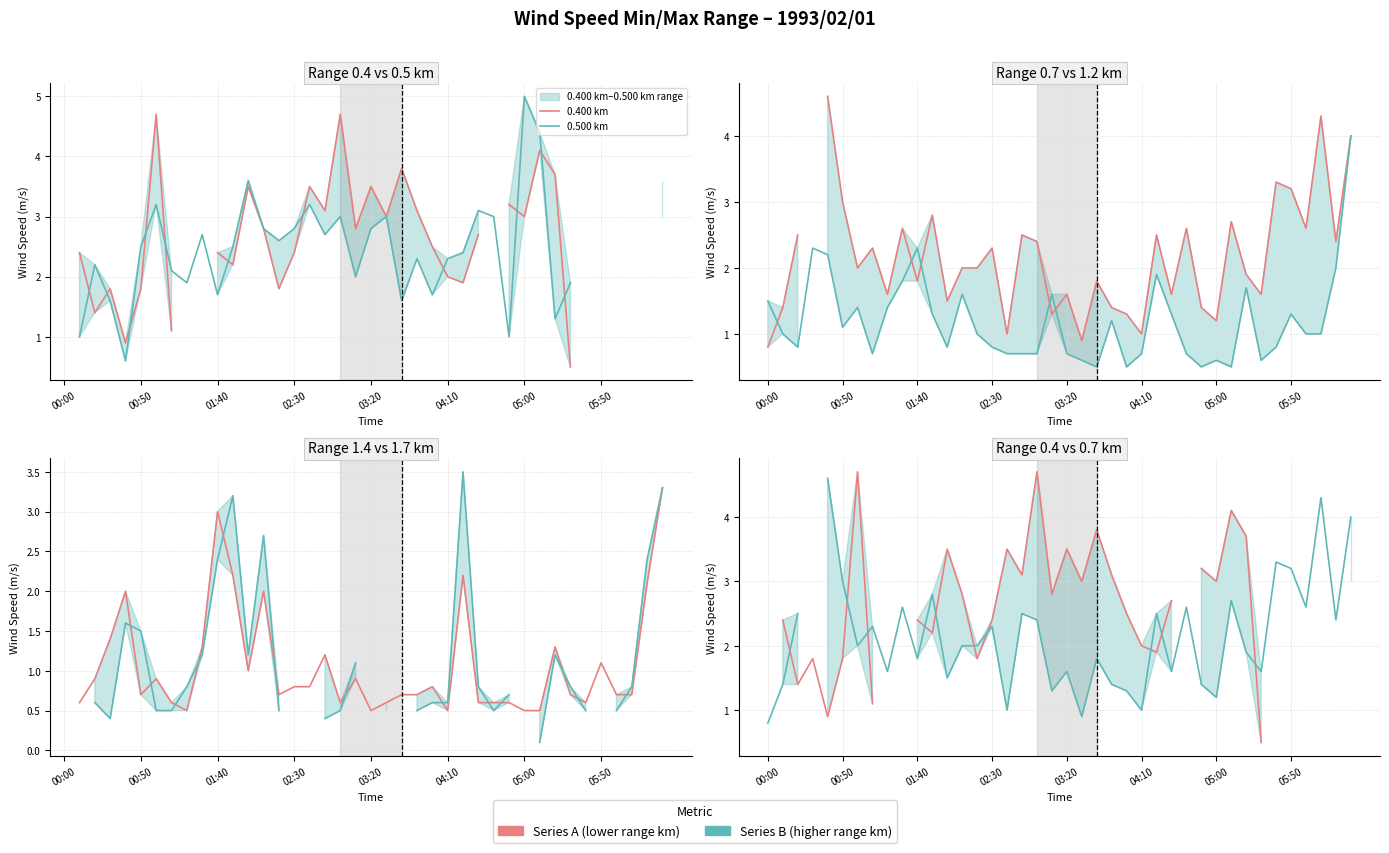

How many values in the 0.400 km series exceed 4?

3